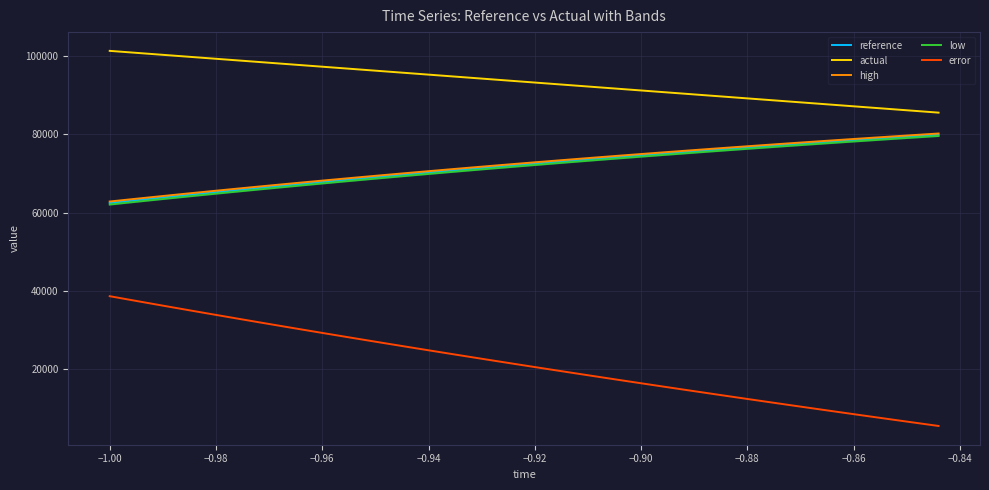

Rank the series by their maximum value, from highest to lowest.

actual, high, reference, low, error